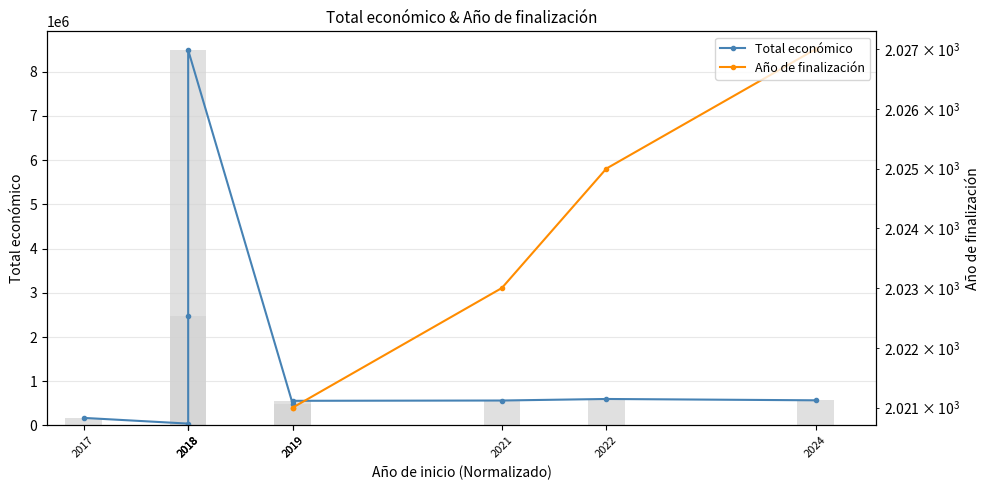

The value of Año de finalización at 2024 is 2027.0. True or false?

True